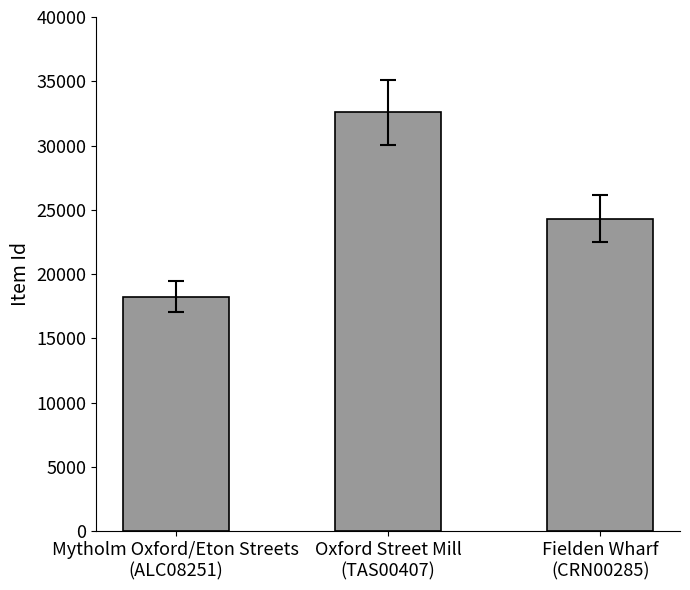

How many values are below 24322?

1